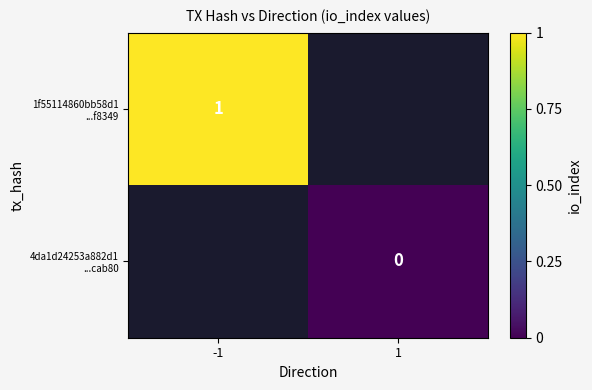

Which label corresponds to the smallest value in the chart?

1